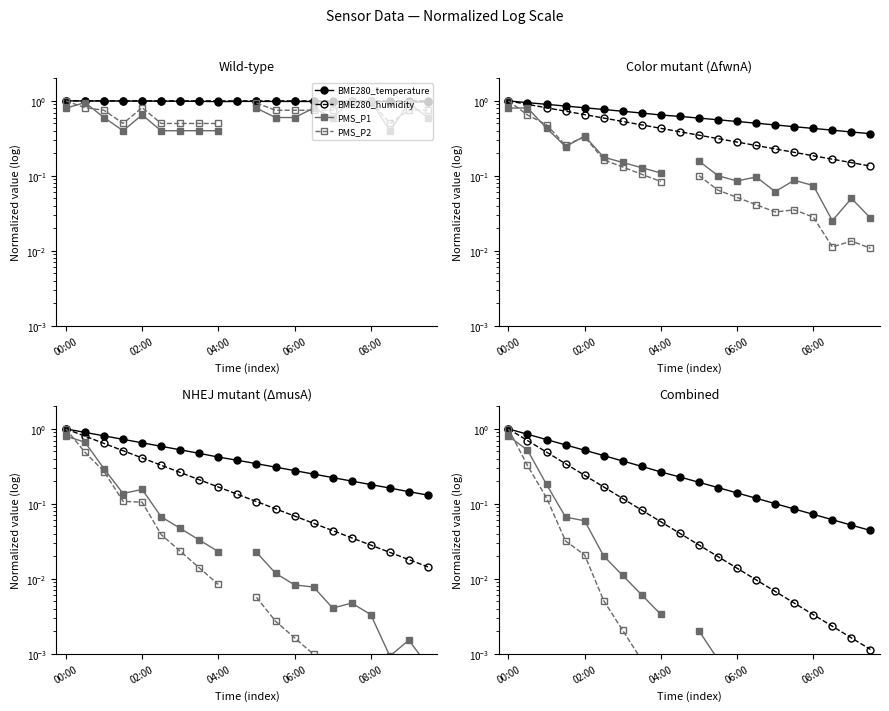

What is the total value across all series at 17?

0.1